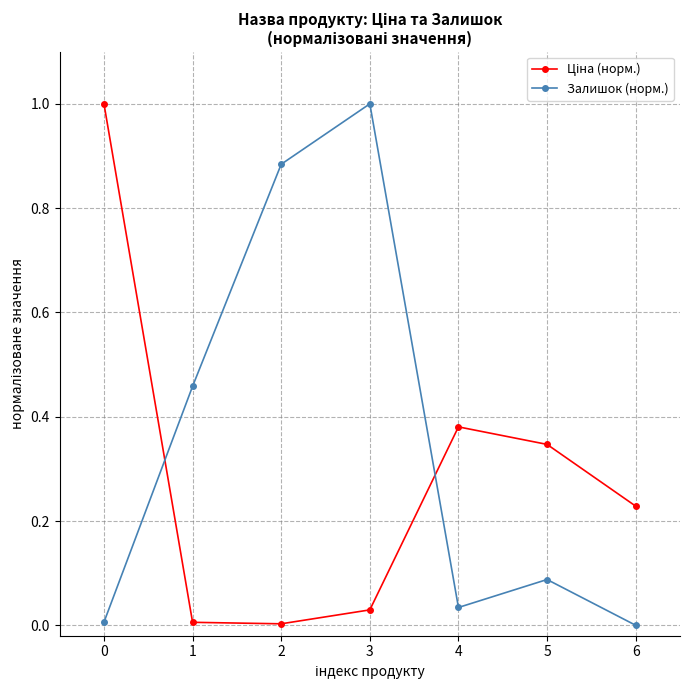

Is it true that Залишок (норм.) equals 1.0 at 3?

True